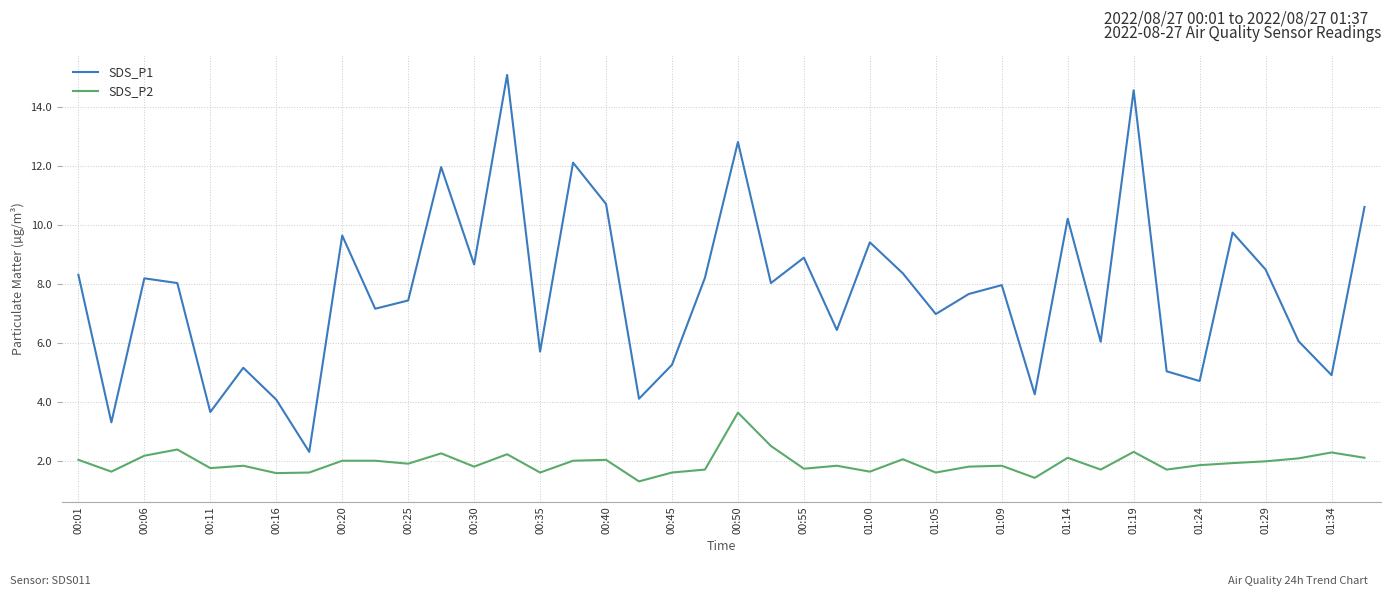

True or false: SDS_P1 has more than 0 points higher than both neighbors.

True